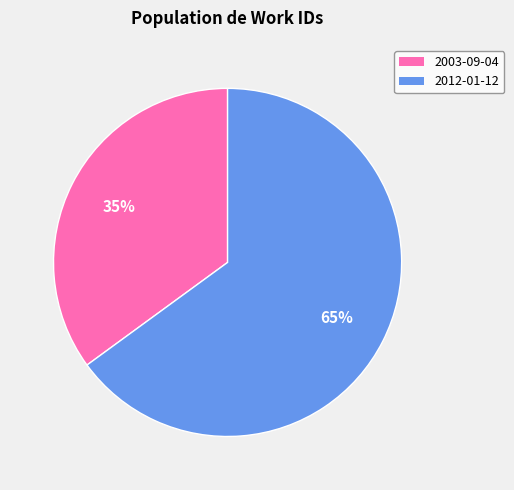

Is it true that 2003-09-04 is 35% of the pie?

True